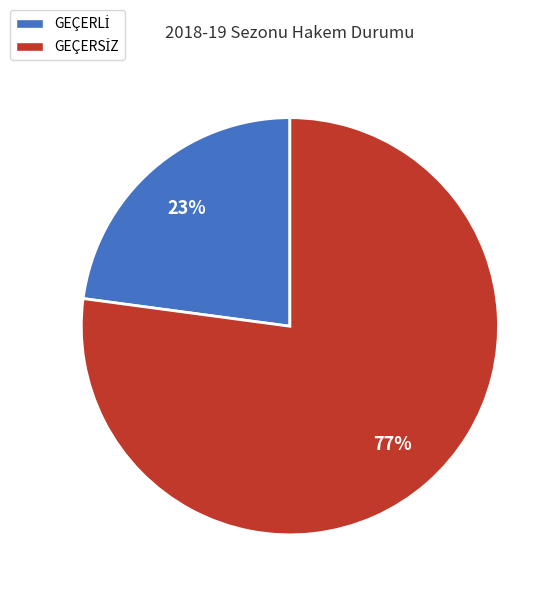

To the nearest percent, what is the average slice percentage?

50%